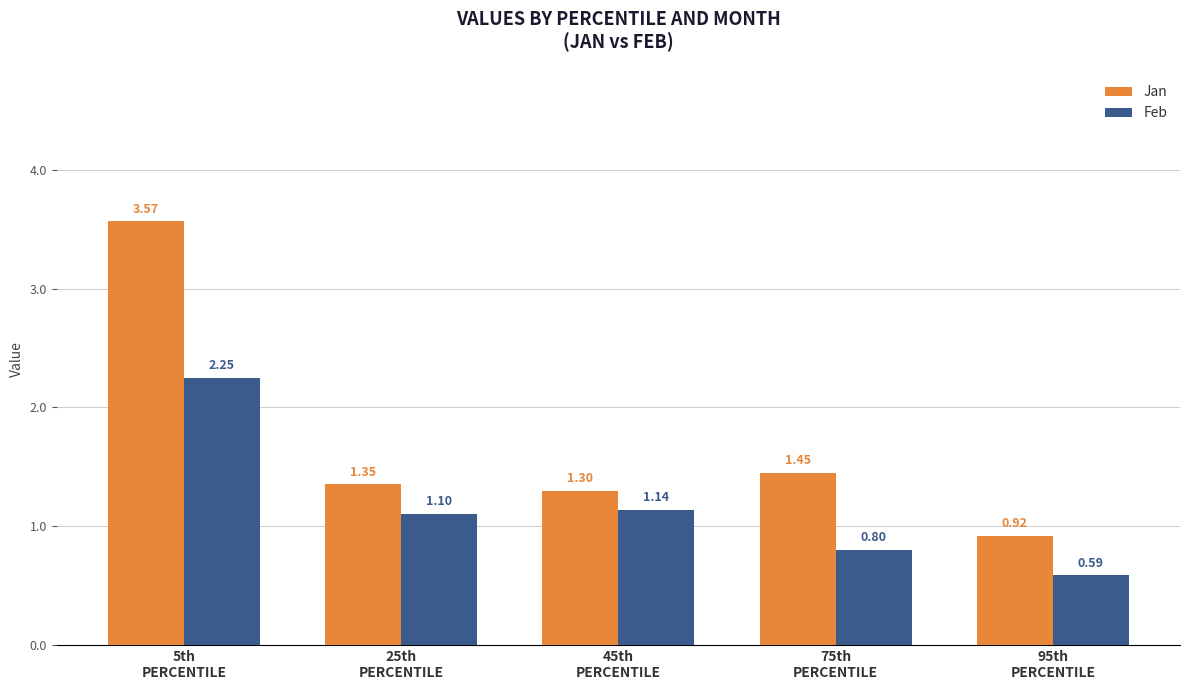

Does the chart contain stacked bars?

No